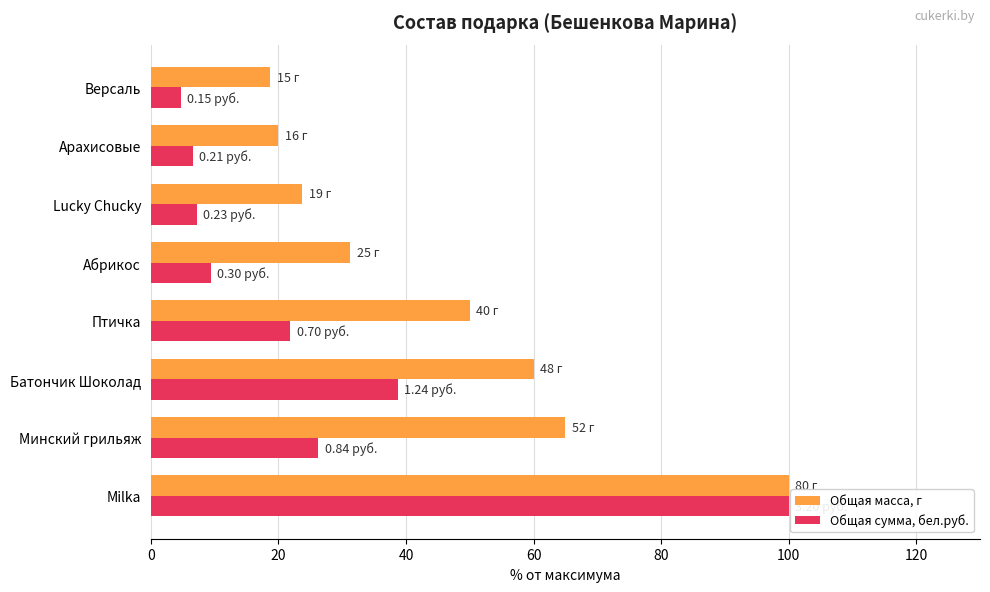

What is the difference between the maximum and second lowest values in the Общая сумма, бел.руб. series?

93.4